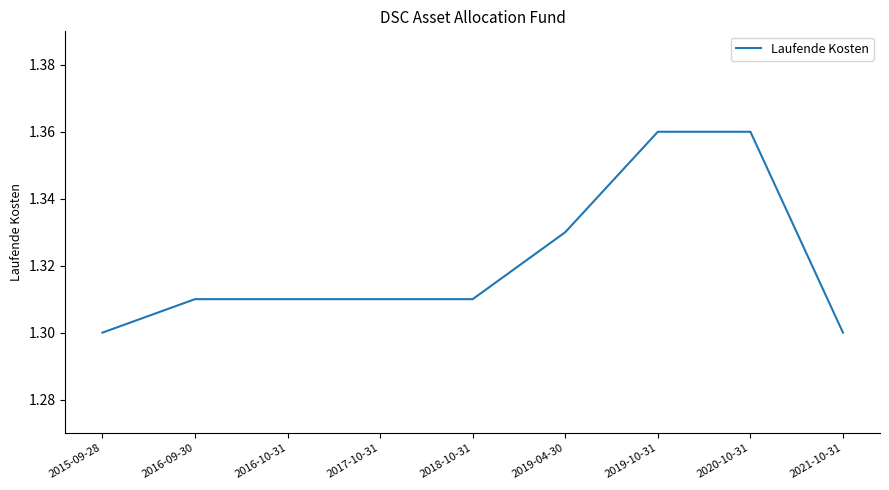

True or false: the data shows 1.3 at 2016-10-31.

True